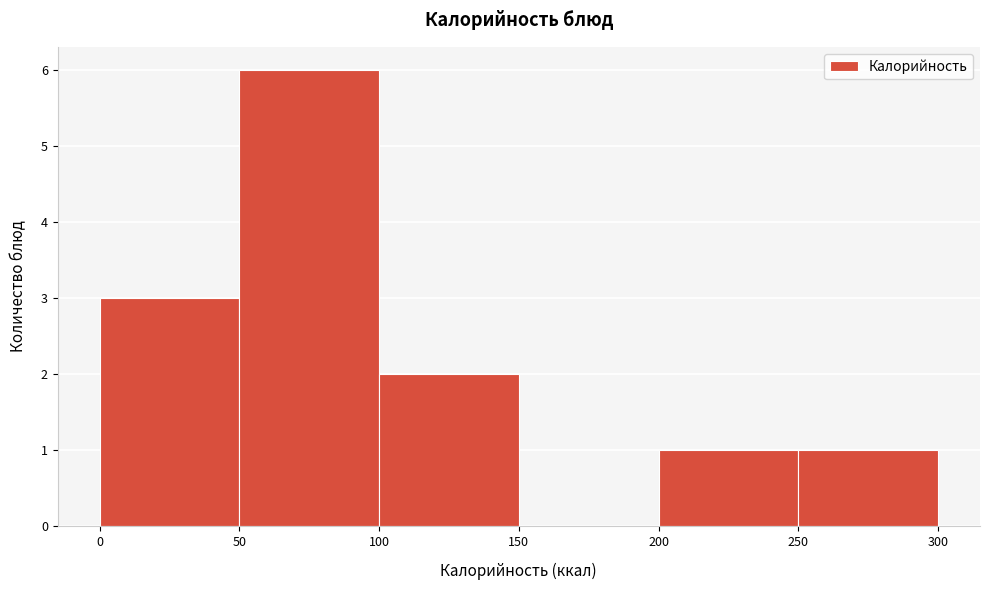

Reading left to right, list every bar in this chart as the range it spans on the x-axis followed by its height. The values are not printed on the chart, so give them approximately, as read against the axis.

0 to 50: 3
50 to 100: 6
100 to 150: 2
150 to 200: 0
200 to 250: 1
250 to 300: 1